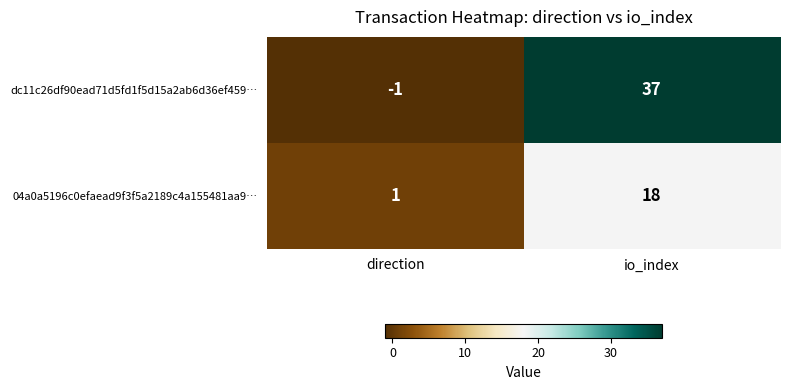

Reading right to left, extract all data points from this chart.

dc11c26df90ead71d5fd1f5d15a2ab6d36ef459…: io_index=37	direction=-1
04a0a5196c0efaead9f3f5a2189c4a155481aa9…: io_index=18	direction=1